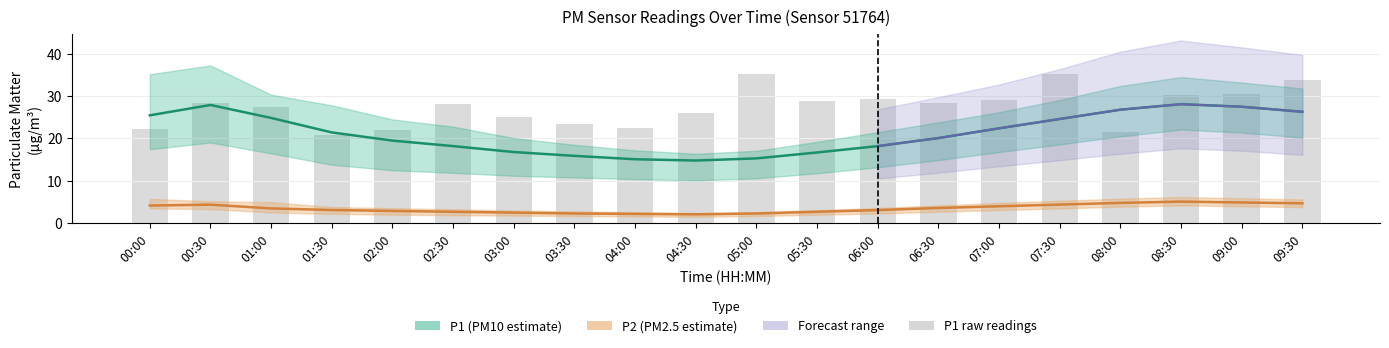

How many groups of bars are there?

20